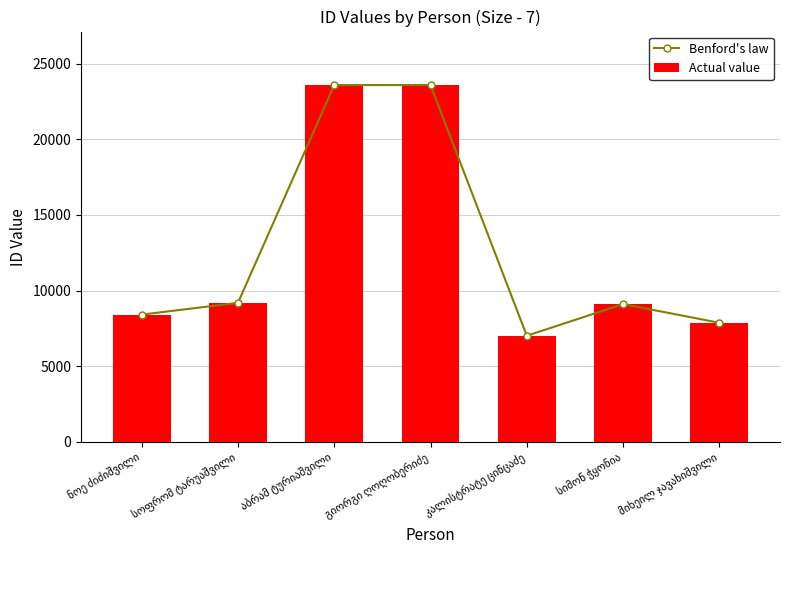

Which category has the lowest value across all series?

კალისტრატე ცინცაძე